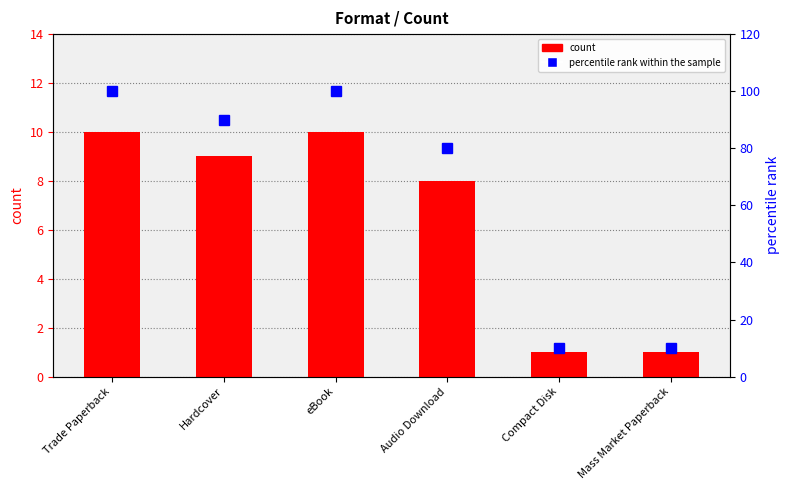

What is the sum of all count values?

39